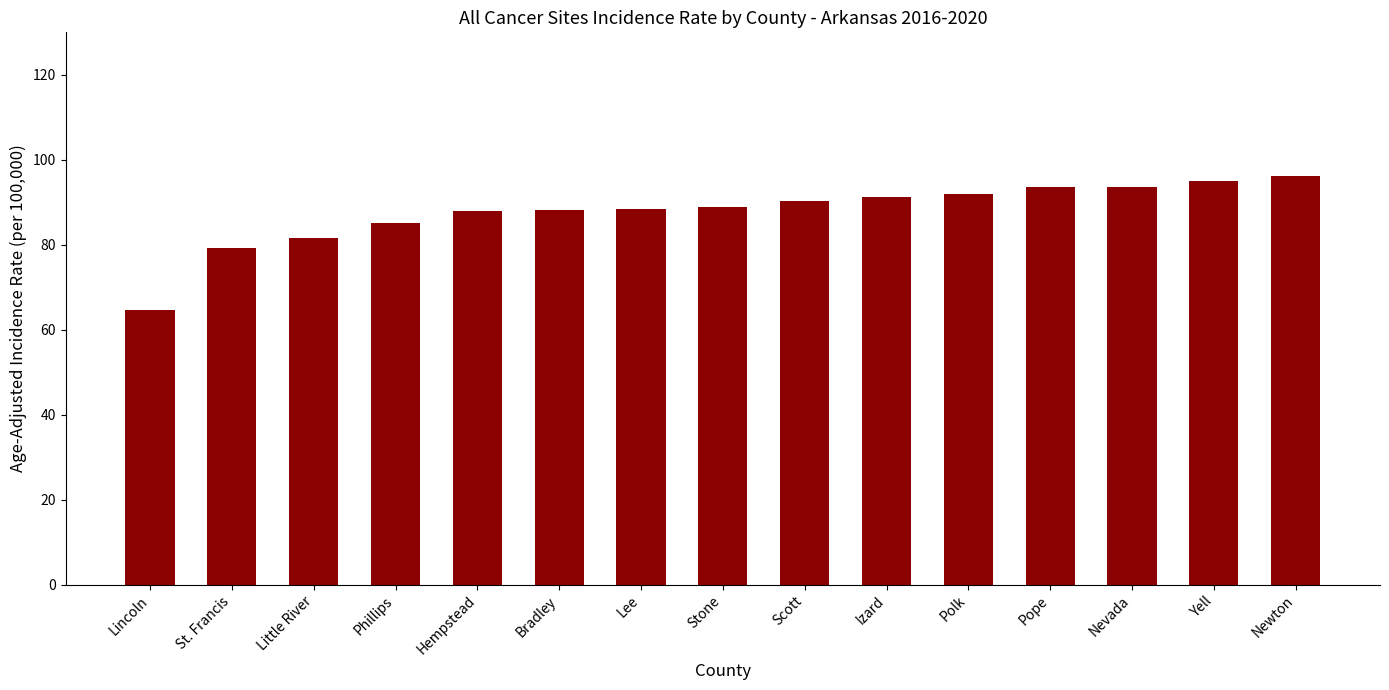

What is the difference between the maximum and second lowest values?

17.1